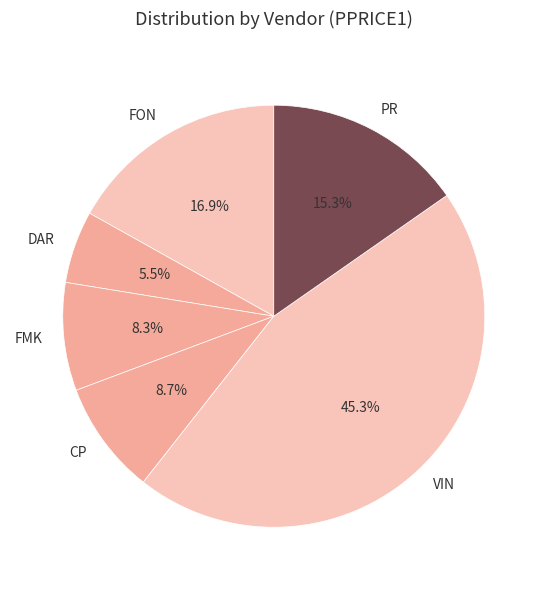

Which category has the smallest portion of the pie?

DAR